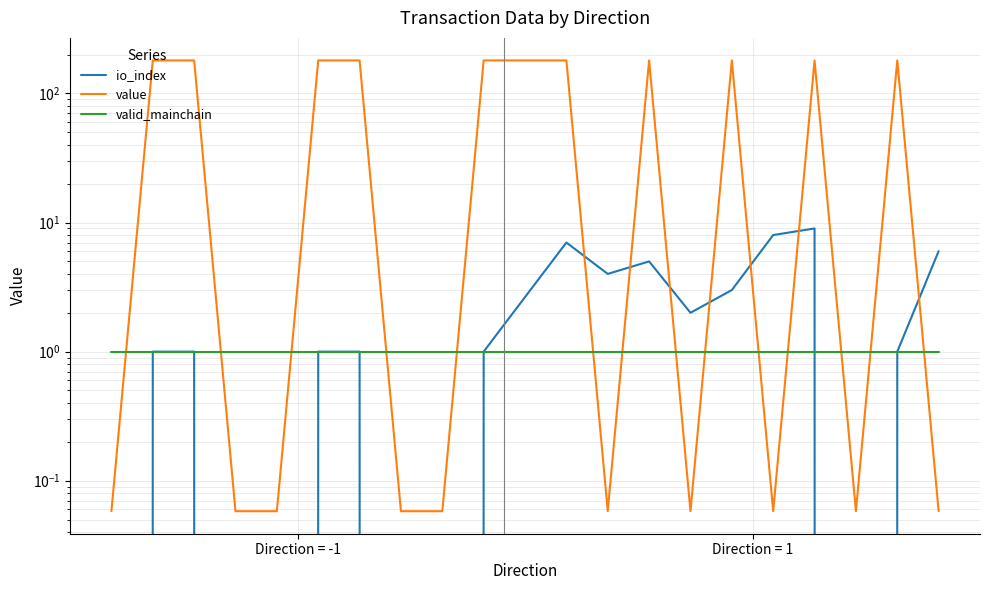

At how many categories does at least one series exceed 73?

10